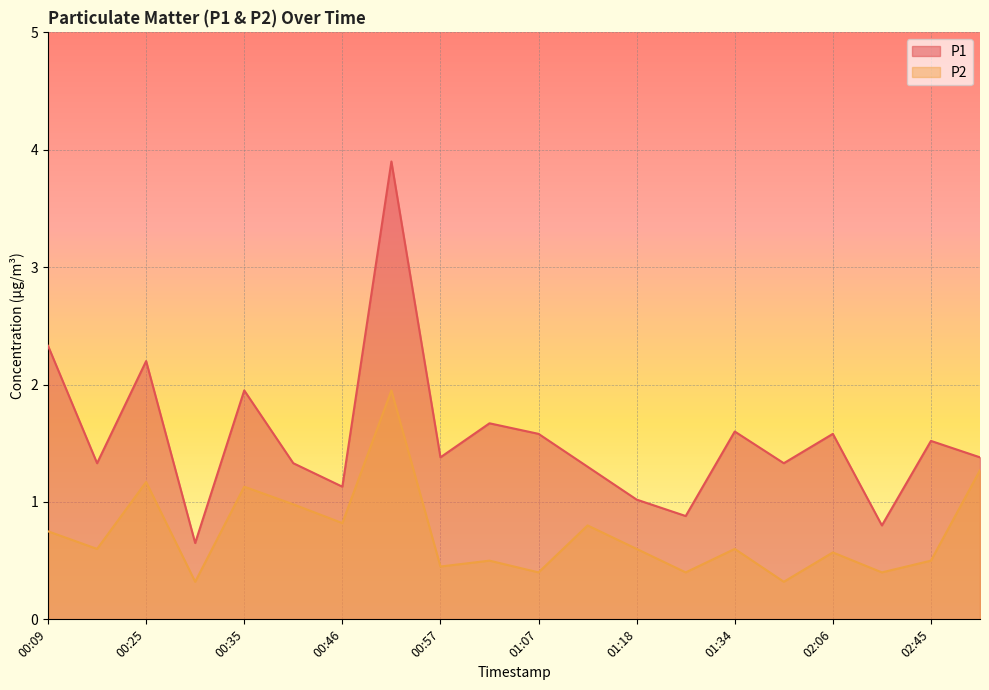

Which category has the lowest value across all series?

00:30